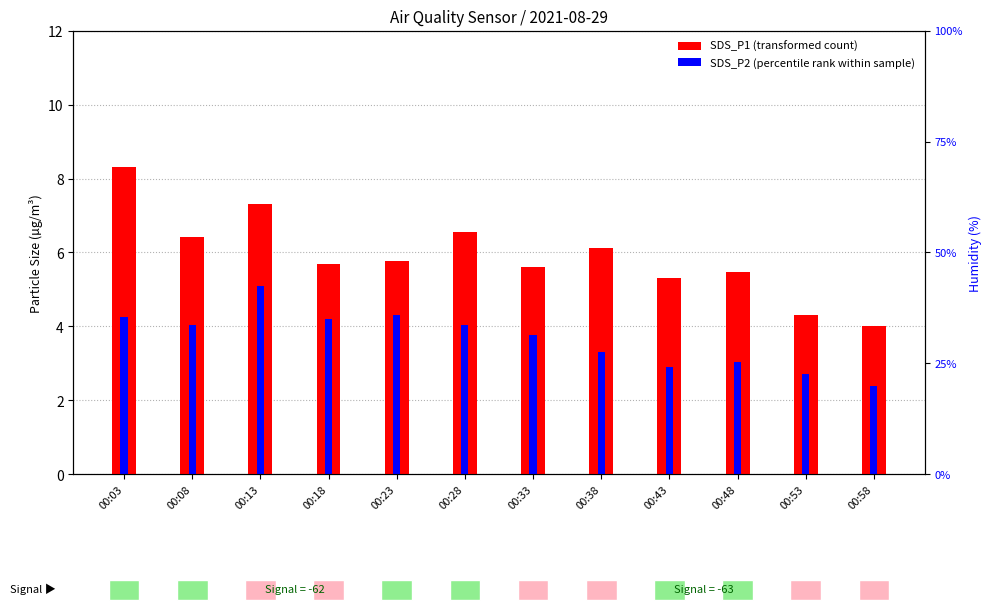

What is the value of the SDS_P1 (transformed count) bar at the 8th from the left?

6.1